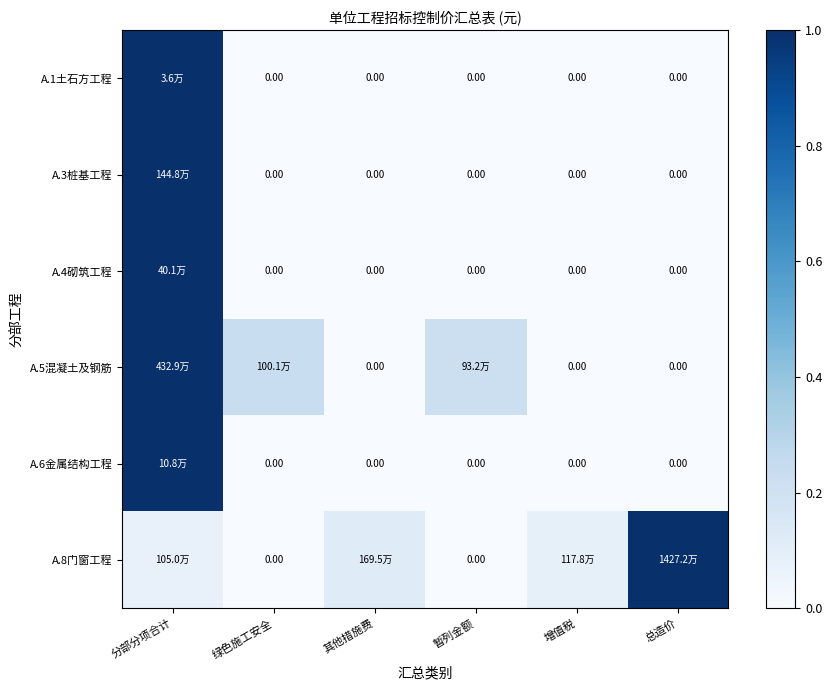

The value of A.8门窗工程 at 绿色施工安全 is 0.6. True or false?

False